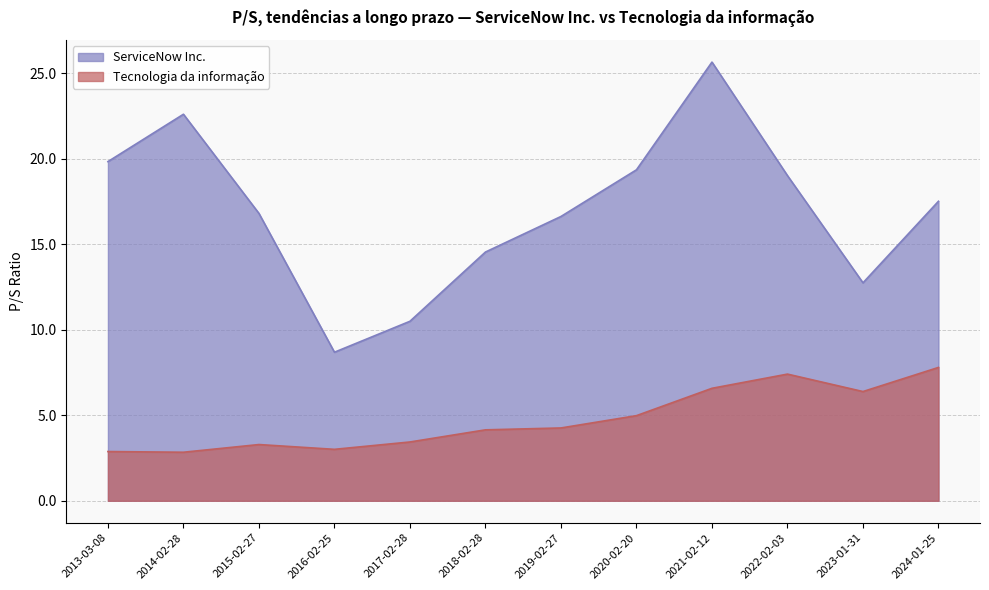

Between 2018-02-28 and 2024-01-25, which series saw the biggest shift?

Tecnologia da informação